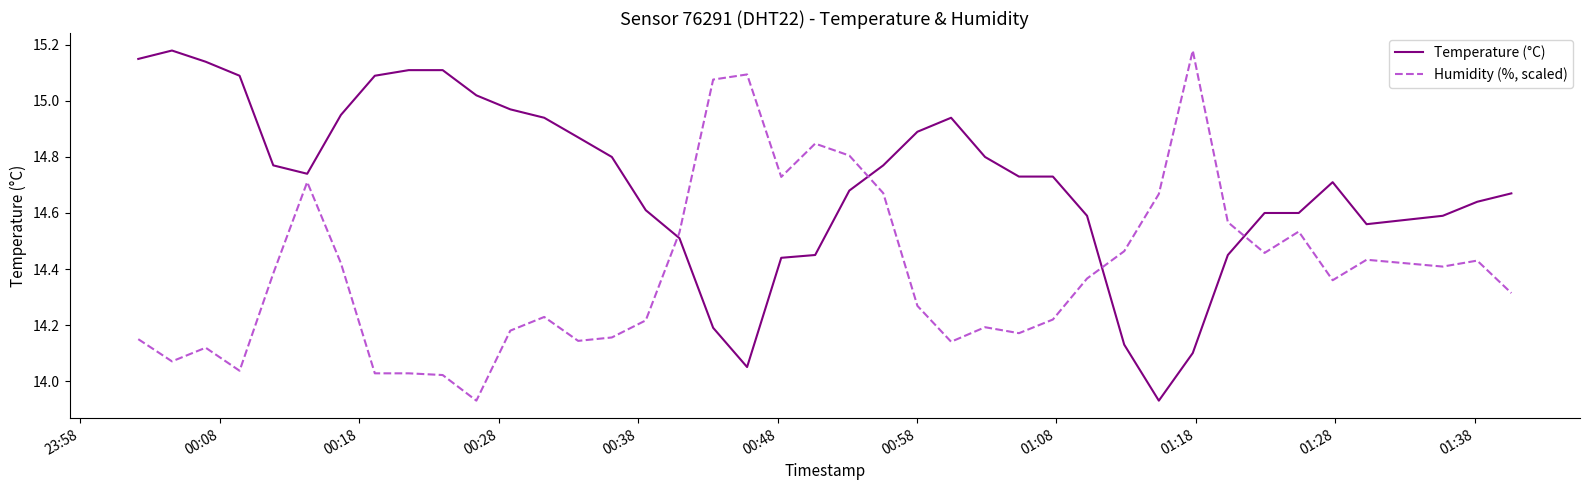

True or false: Humidity (%, scaled) and Temperature (°C) cross at least once.

True